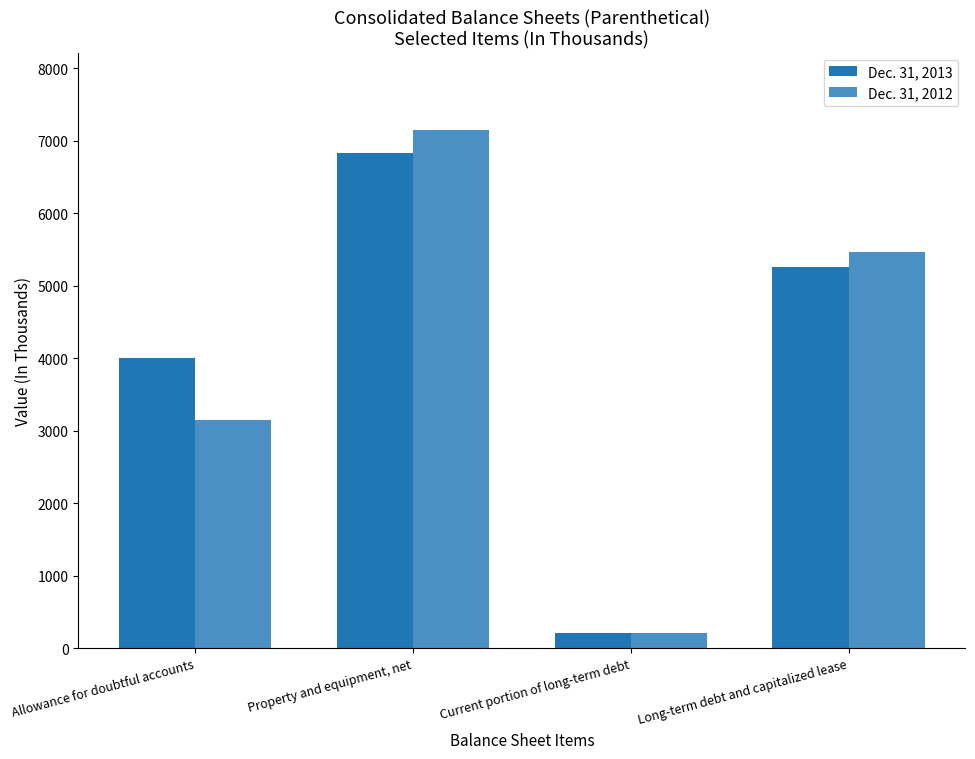

Where is Dec. 31, 2012 nearest to the value 3675?

Allowance for doubtful accounts